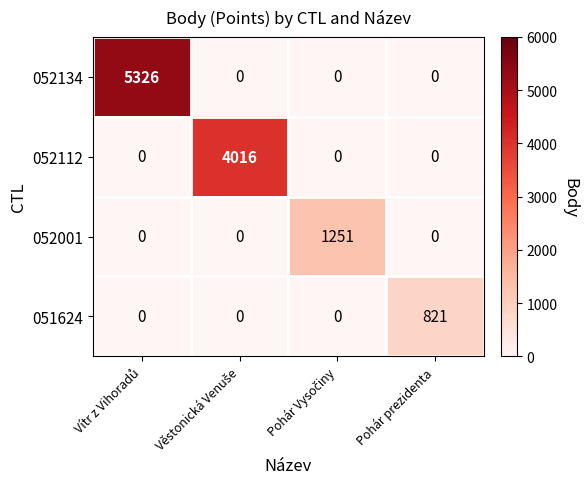

Which series has the largest range (max minus min)?

052134